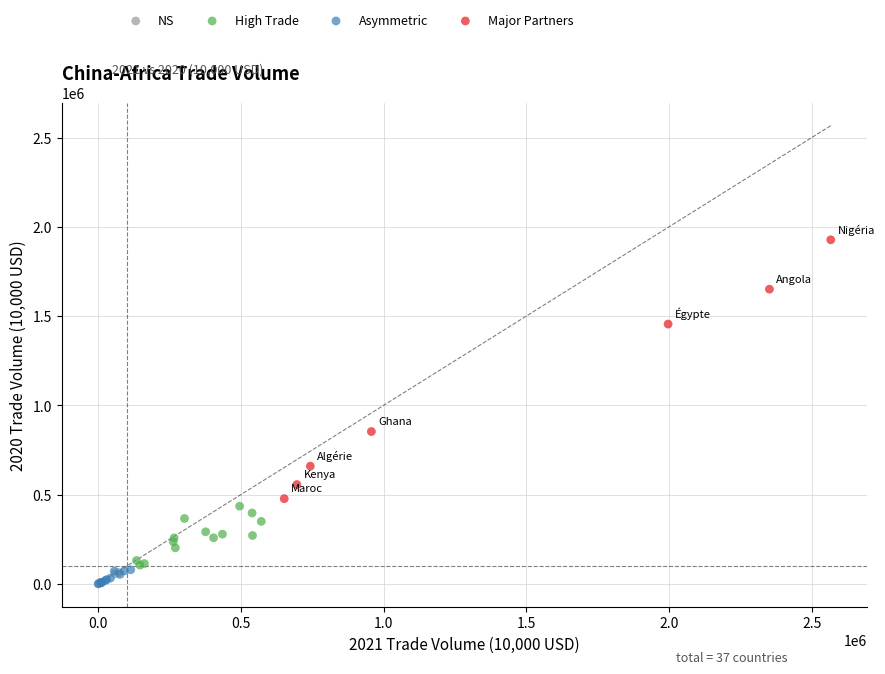

Which series reaches the maximum Y coordinate?

Major Partners